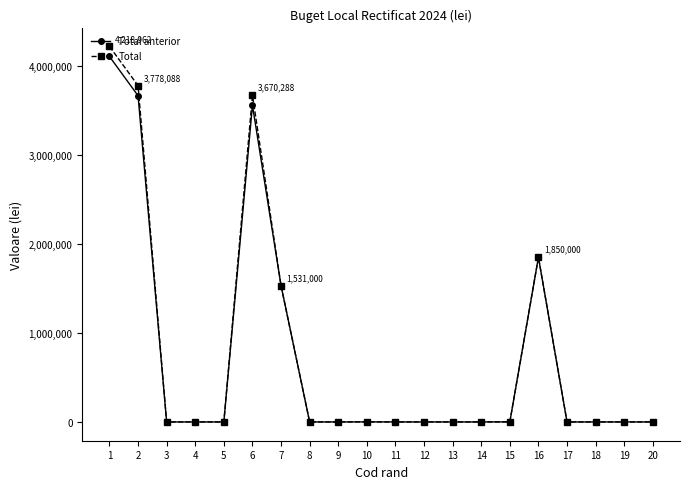

How many data points does each series have?

20